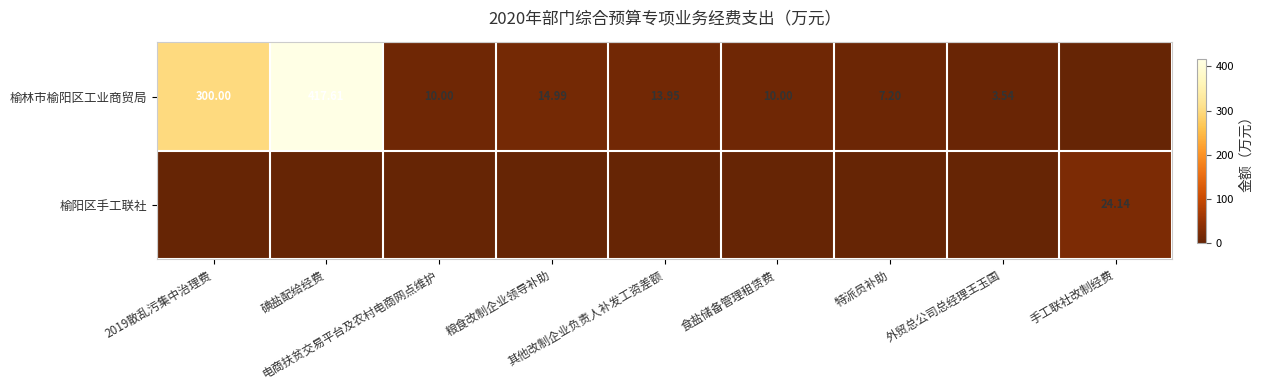

The 榆阳区手工联社 series shows 0.0 at 碘盐配给经费. True or false?

True